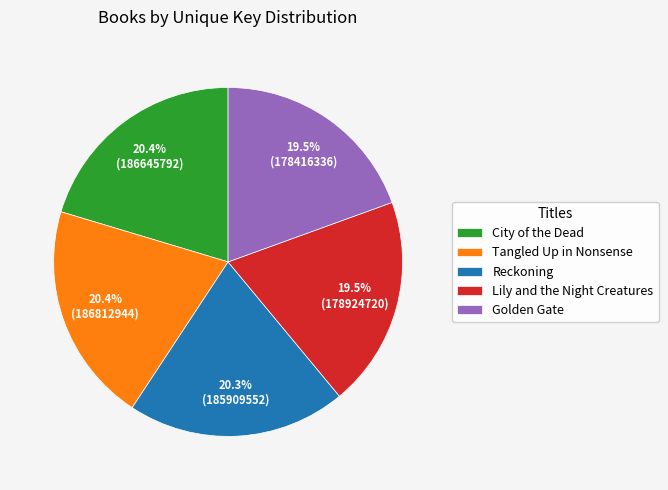

What portion of the pie excludes Golden Gate?

80.5%